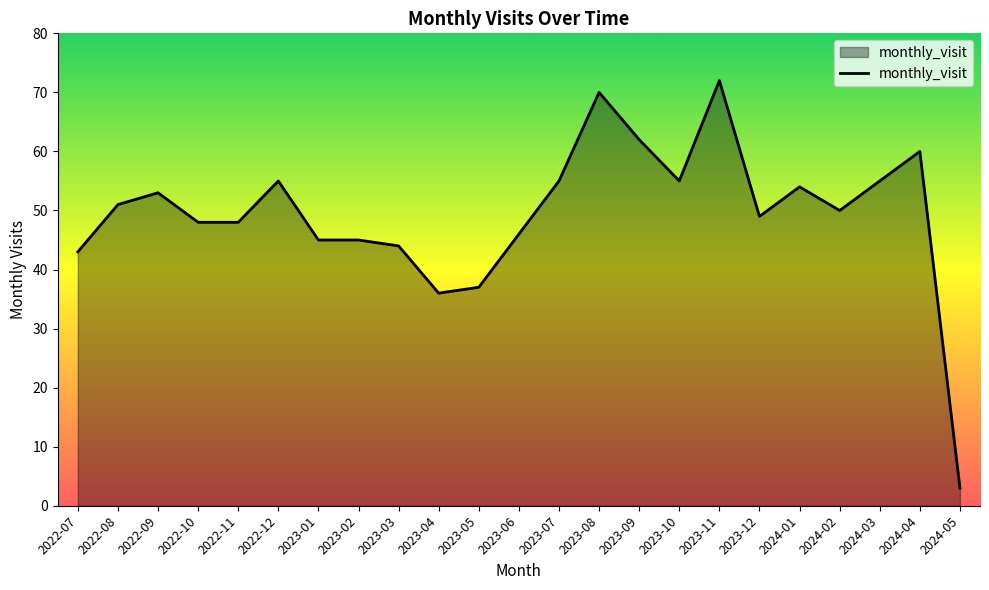

At which category does the chart reach its peak across all series?

2023-11